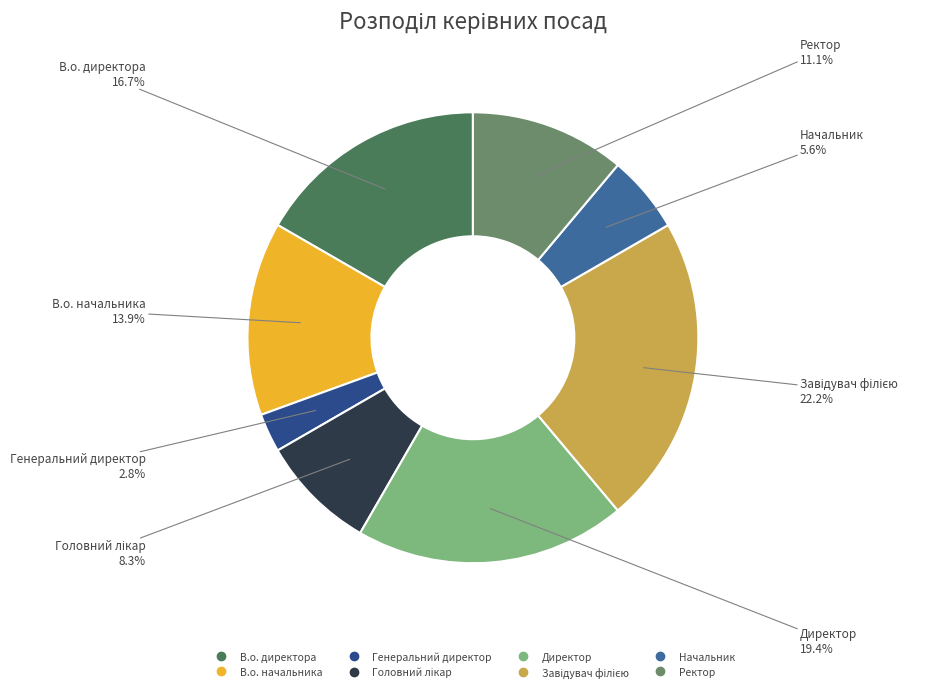

To the nearest percent, what portion does Ректор represent?

11%